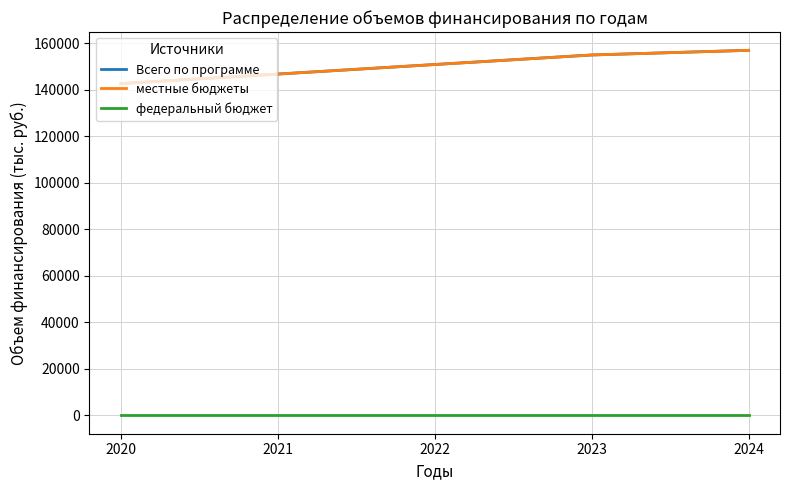

Is the value of федеральный бюджет at 2021 greater than the value of Всего по программе at 2022?

No